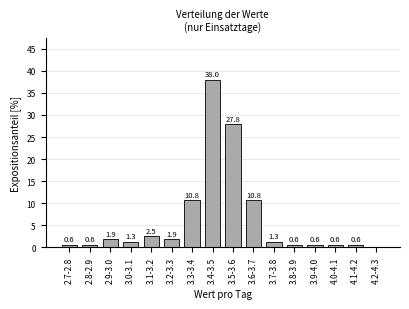

Reading right to left, list all the values displayed in this chart.

4.2-4.3=0.0	4.1-4.2=0.6	4.0-4.1=0.6	3.9-4.0=0.6	3.8-3.9=0.6	3.7-3.8=1.3	3.6-3.7=10.8	3.5-3.6=27.8	3.4-3.5=38.0	3.3-3.4=10.8	3.2-3.3=1.9	3.1-3.2=2.5	3.0-3.1=1.3	2.9-3.0=1.9	2.8-2.9=0.6	2.7-2.8=0.6